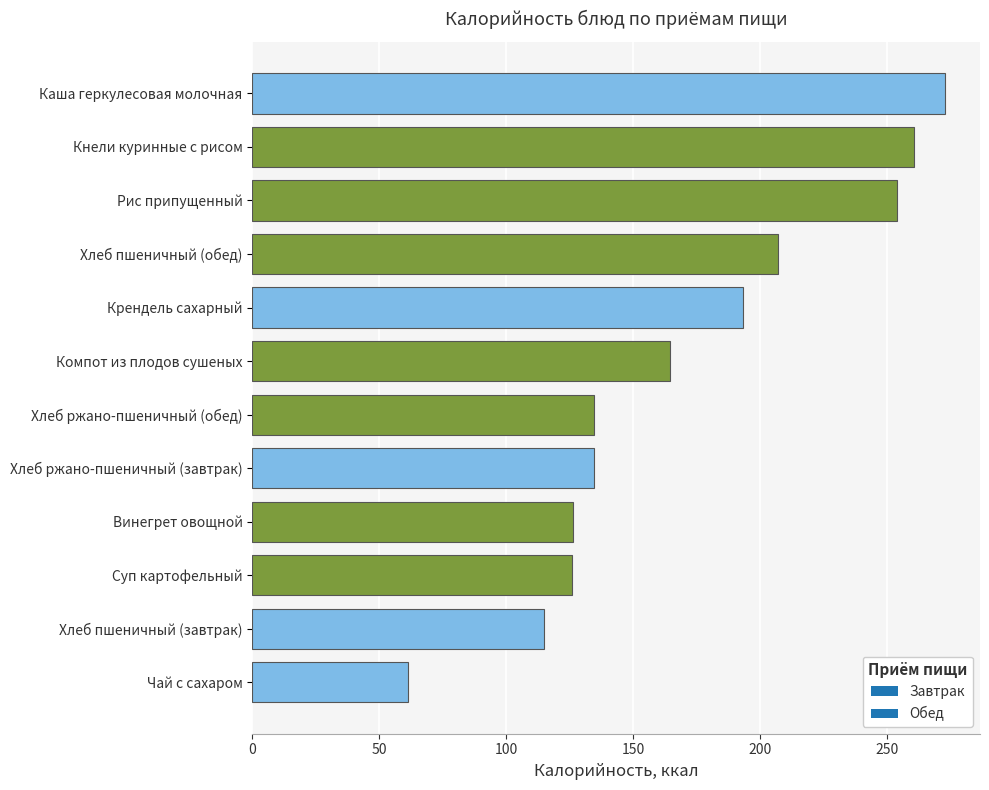

Does the chart contain any negative values?

No